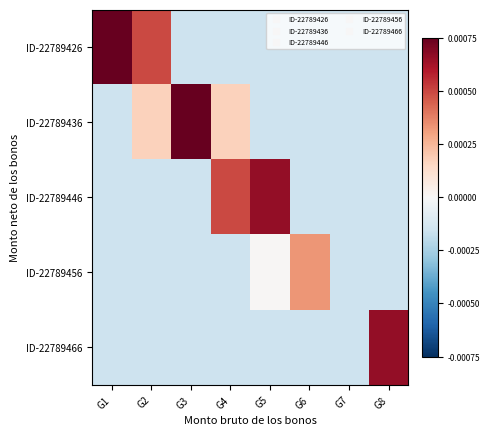

Reading right to left, extract all data points from this chart.

ID-22789426: G8=-0.0	G7=-0.0	G6=-0.0	G5=-0.0	G4=-0.0	G3=-0.0	G2=0.0	G1=0.0
ID-22789436: G8=-0.0	G7=-0.0	G6=-0.0	G5=-0.0	G4=0.0	G3=0.0	G2=0.0	G1=-0.0
ID-22789446: G8=-0.0	G7=-0.0	G6=-0.0	G5=0.0	G4=0.0	G3=-0.0	G2=-0.0	G1=-0.0
ID-22789456: G8=-0.0	G7=-0.0	G6=0.0	G5=0.0	G4=-0.0	G3=-0.0	G2=-0.0	G1=-0.0
ID-22789466: G8=0.0	G7=-0.0	G6=-0.0	G5=-0.0	G4=-0.0	G3=-0.0	G2=-0.0	G1=-0.0